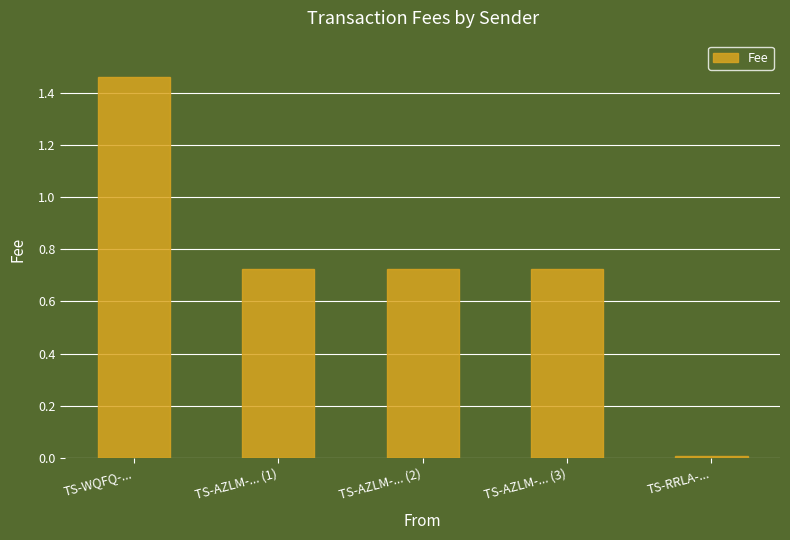

What is the label of the 1st bar from the right?

TS-RRLA-...